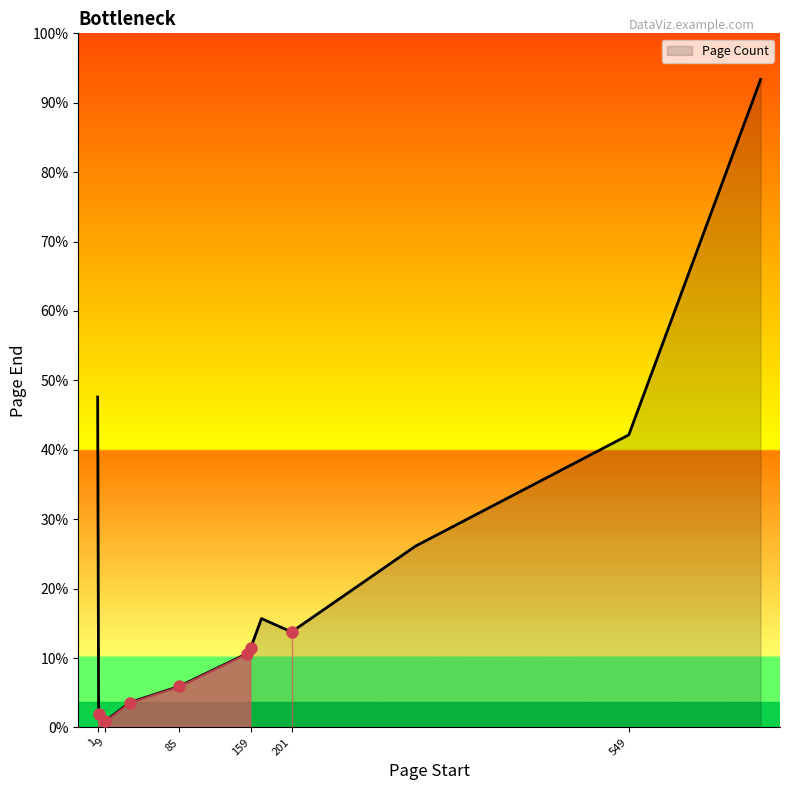

Reading left to right, what are all the values shown in this chart?

155=160	170=236	329=393	9=14	201=207	159=173	34=54	85=89	2=30	549=634	685=1404	1=716